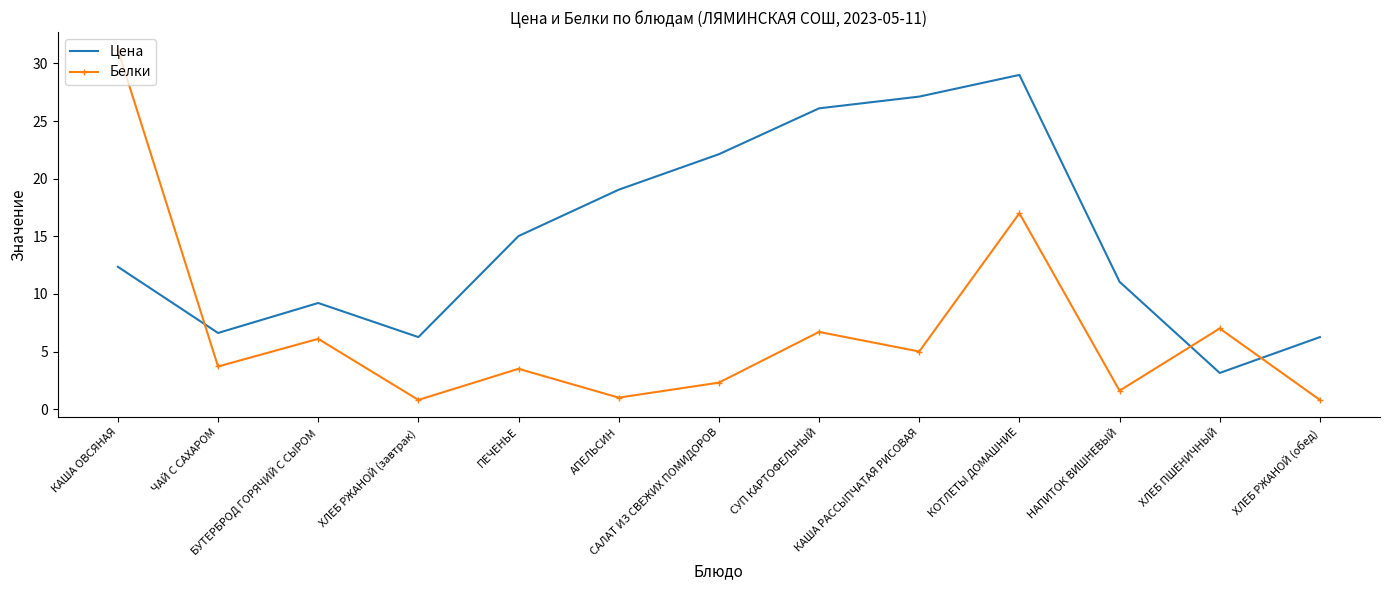

What is the spread (max minus min) of values at КАША РАССЫПЧАТАЯ РИСОВАЯ?

22.1